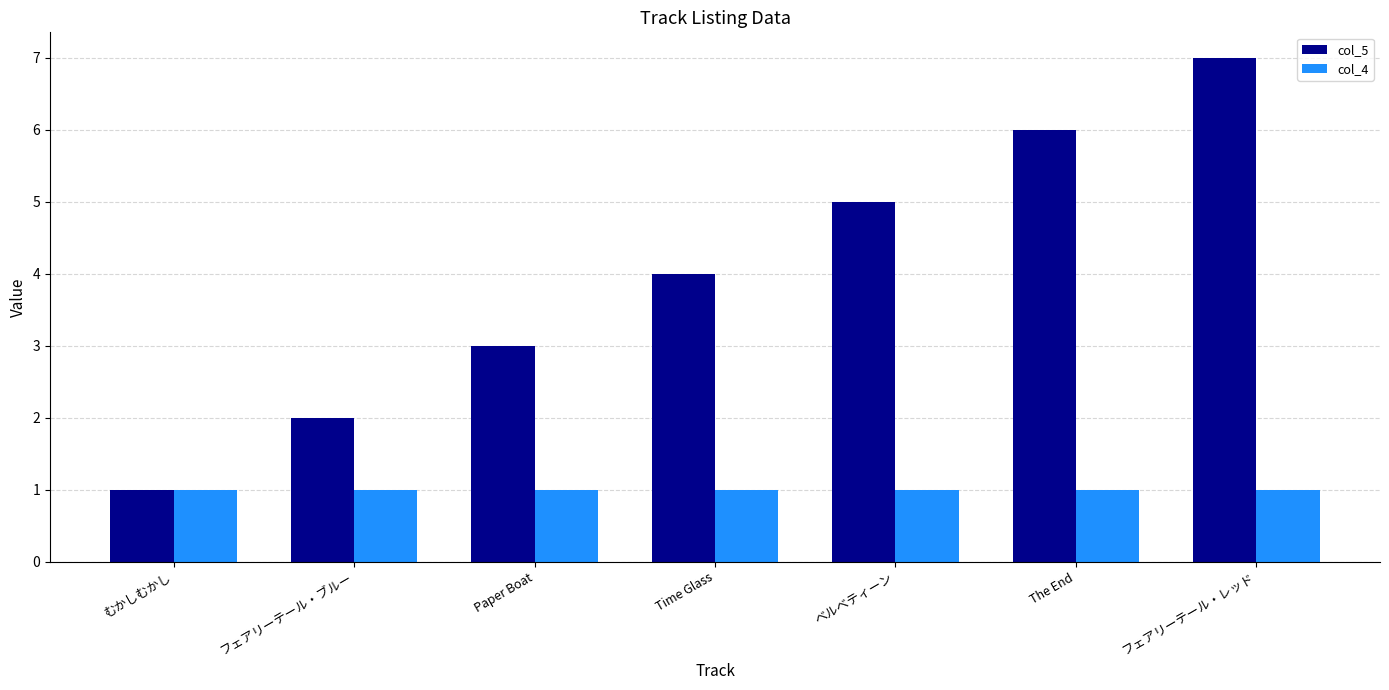

What are all the series names shown in the legend?

col_5, col_4